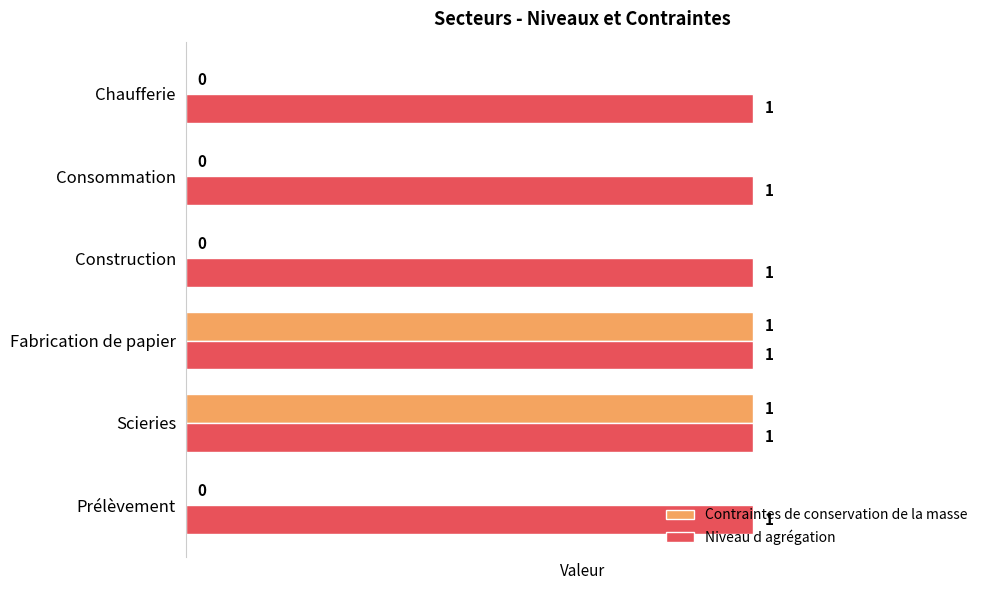

The Niveau d agrégation series shows 0 at Scieries. True or false?

False